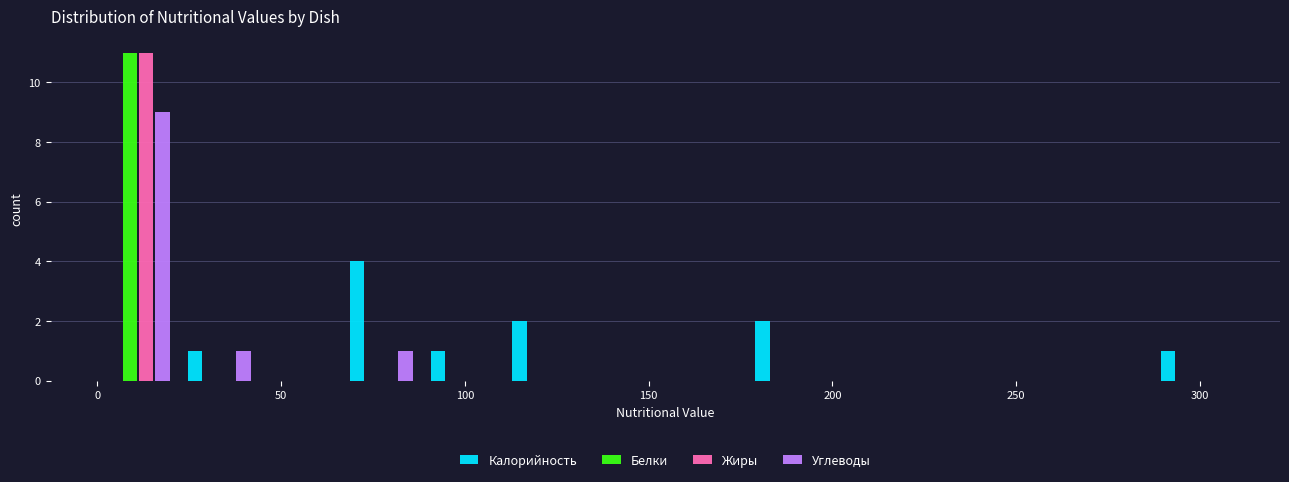

In the Калорийность series, which range on the x-axis has the tallest bar?

65 to 90